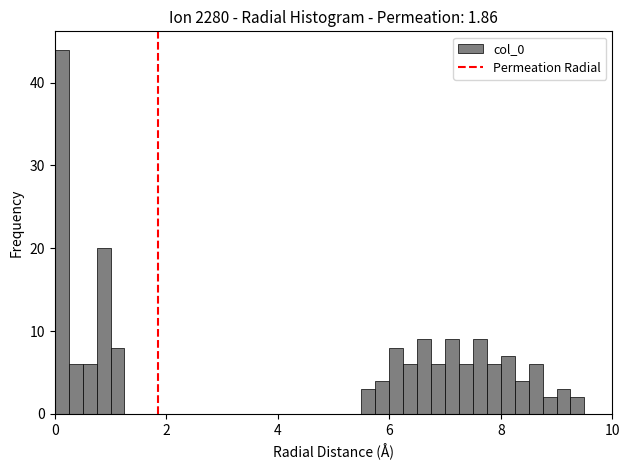

Read against the x-axis, roughly where is the centre of the tallest bar?

0.2